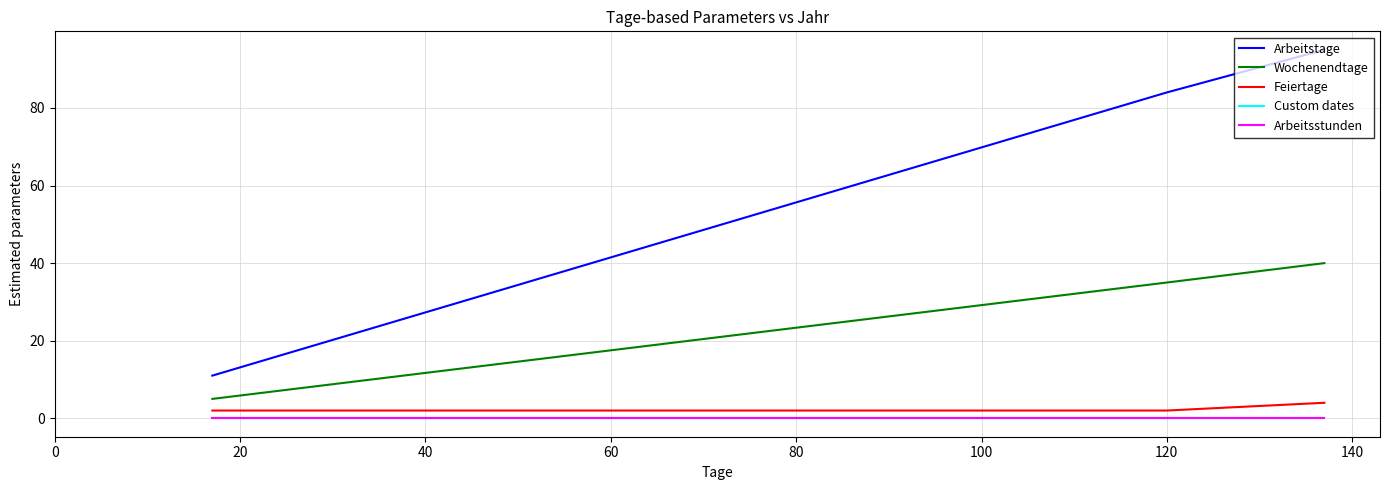

Is this an area chart (filled region under the line)?

No